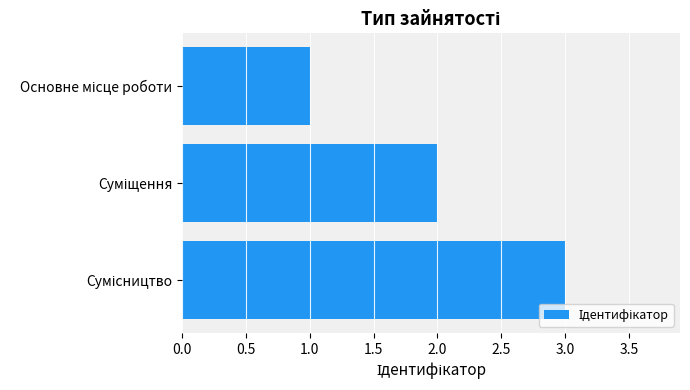

How many data points are less than 2?

1